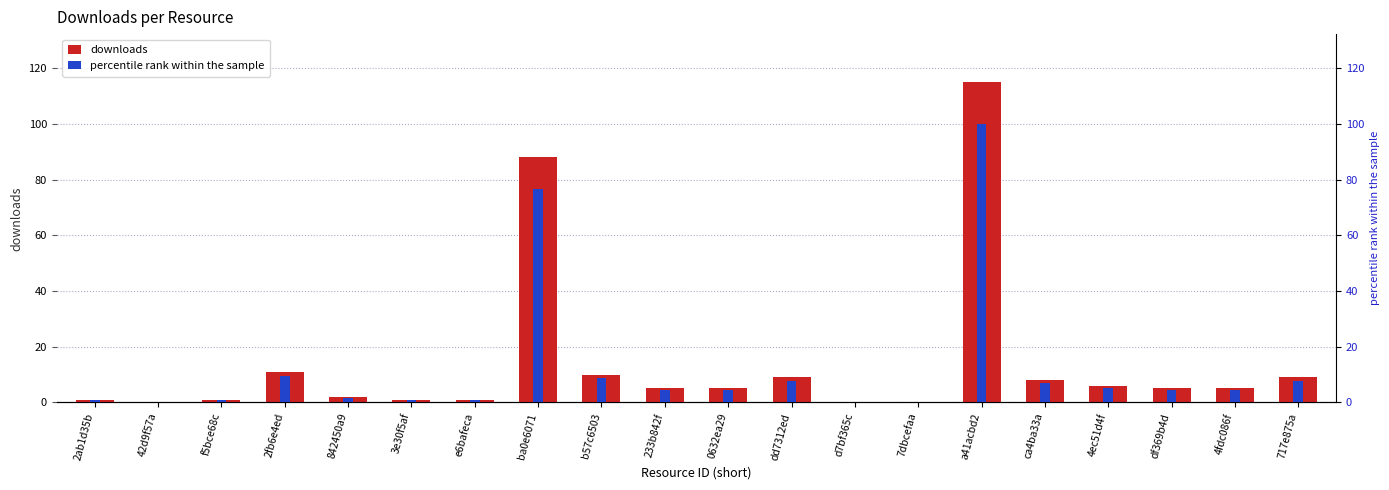

Reading right to left, extract all data points from this chart.

downloads: 9.0	5.0	5.0	6.0	8.0	115.0	0.0	0.0	9.0	5.0	5.0	10.0	88.0	1.0	1.0	2.0	11.0	1.0	0.0	1.0
percentile rank within the sample: 7.8	4.3	4.3	5.2	7.0	100.0	0.0	0.0	7.8	4.3	4.3	8.7	76.5	0.9	0.9	1.7	9.6	0.9	0.0	0.9